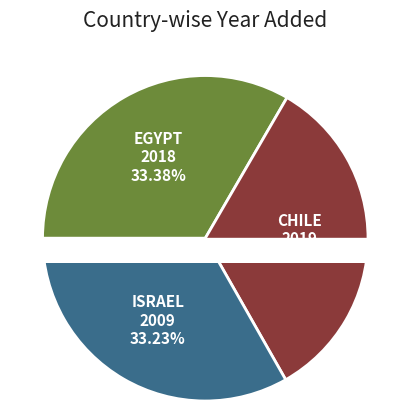

To the nearest percent, what is the average slice percentage?

33%